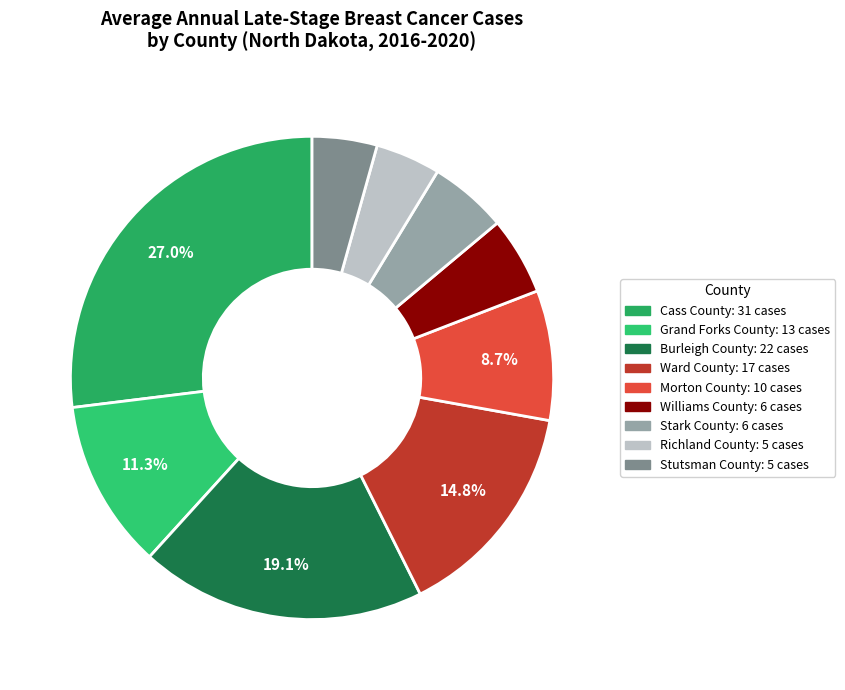

What percentage is the Ward County slice, to the nearest percent?

15%